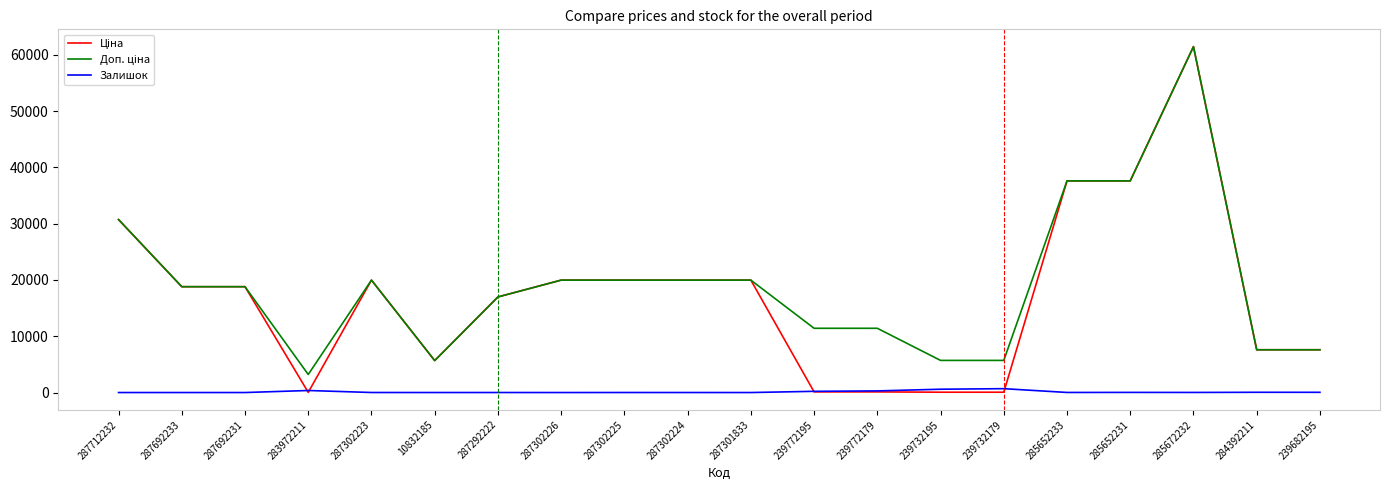

What is the highest value of the Залишок series?

686.0